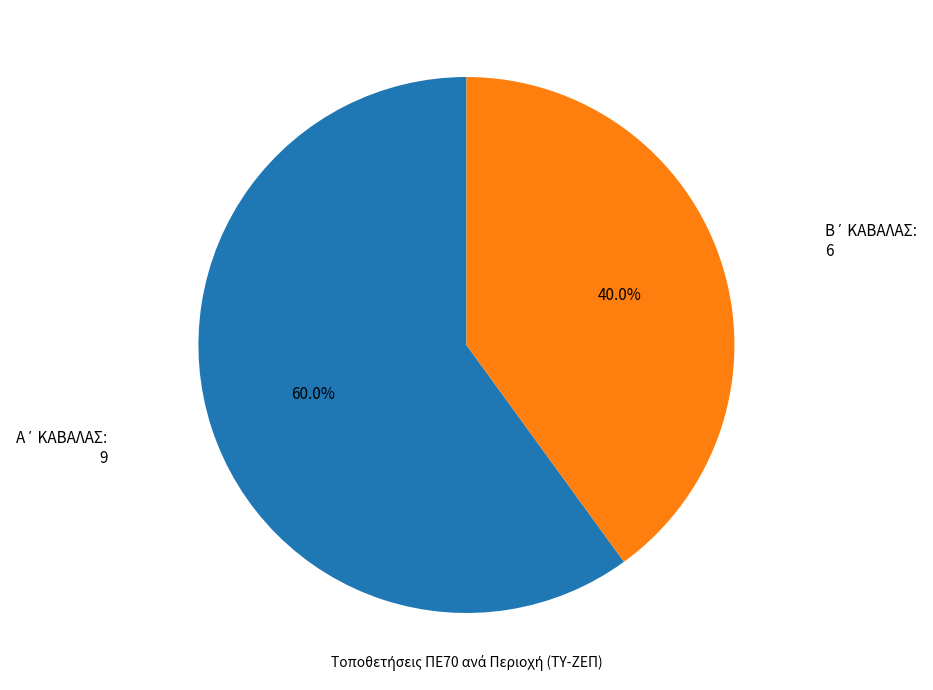

Is there a majority slice in this chart?

Yes